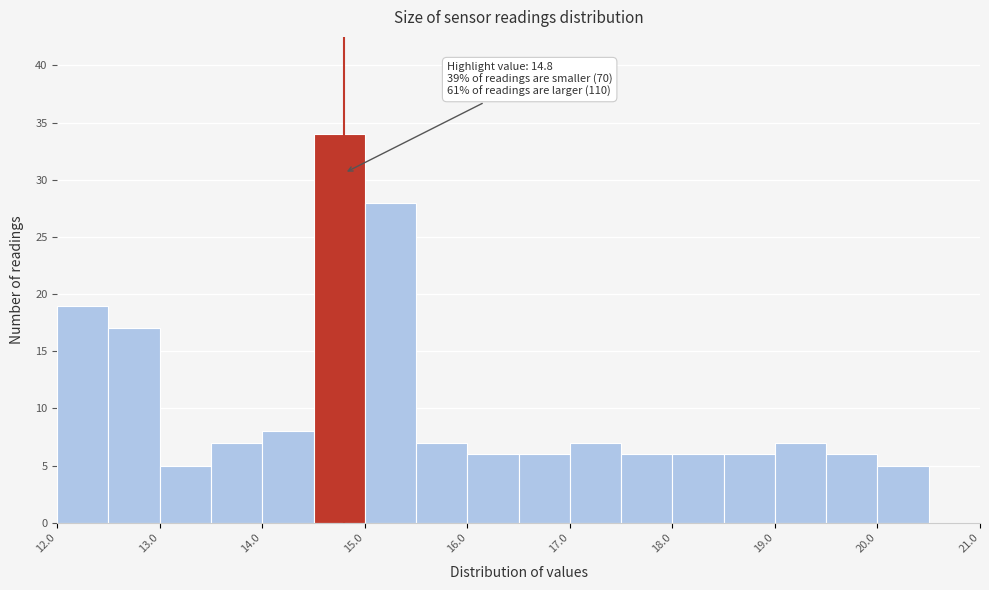

Over which range of the x-axis is the bar tallest?

14.5 to 15.0